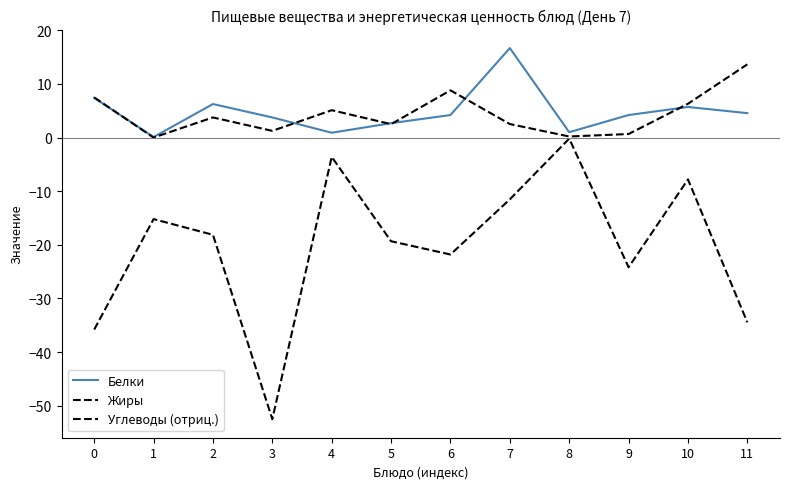

How many interior local peaks does the Жиры series have?

3